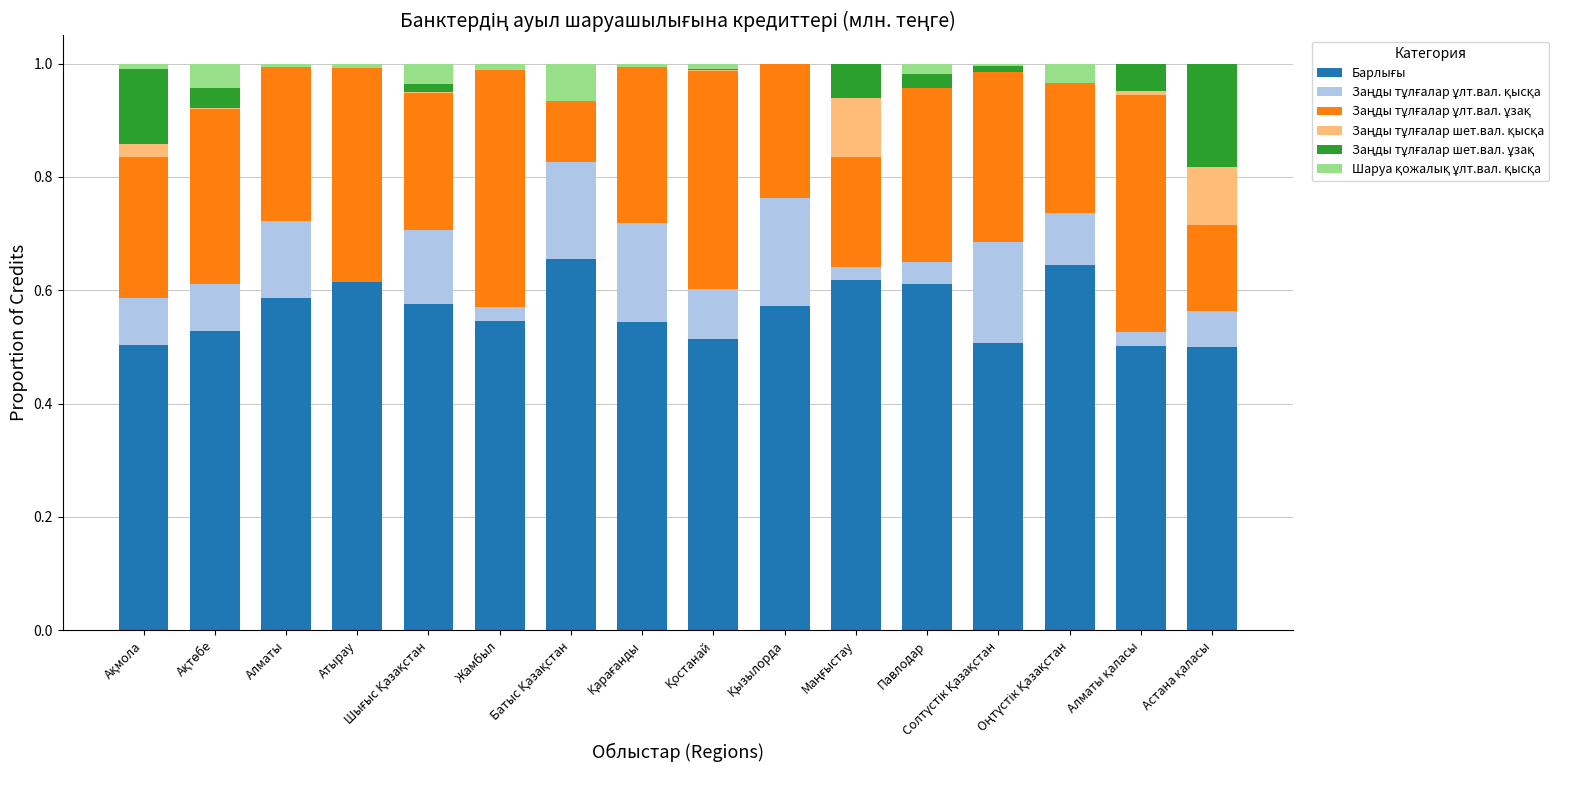

Does the chart contain stacked bars?

Yes